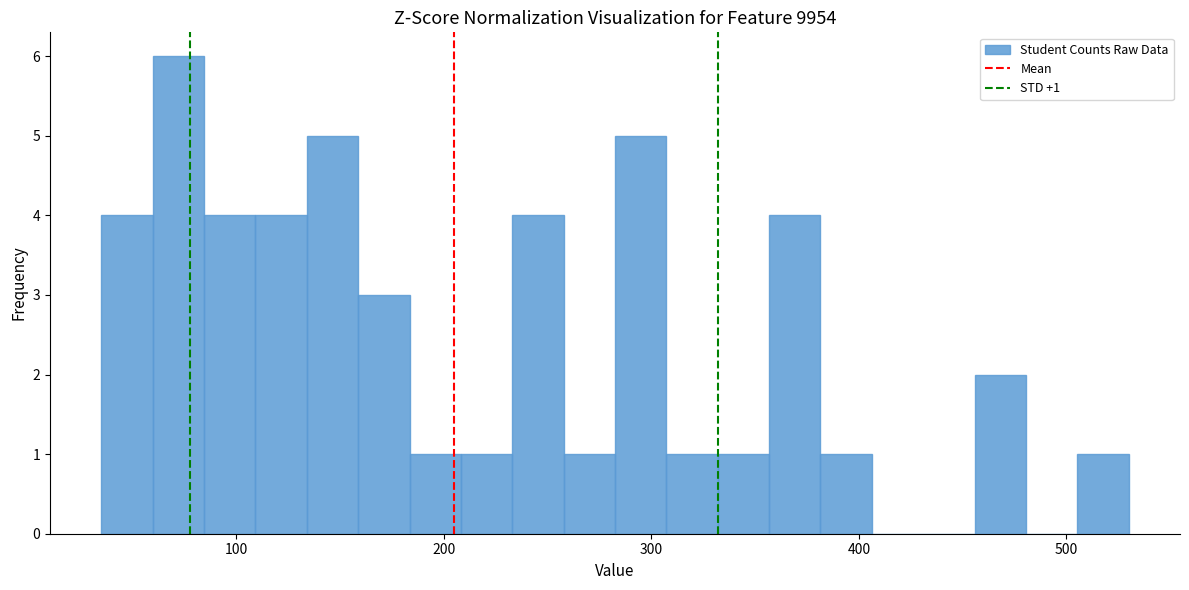

Around what value on the x-axis is the tallest bar? Give the approximate position of its centre, as read against the axis.

70